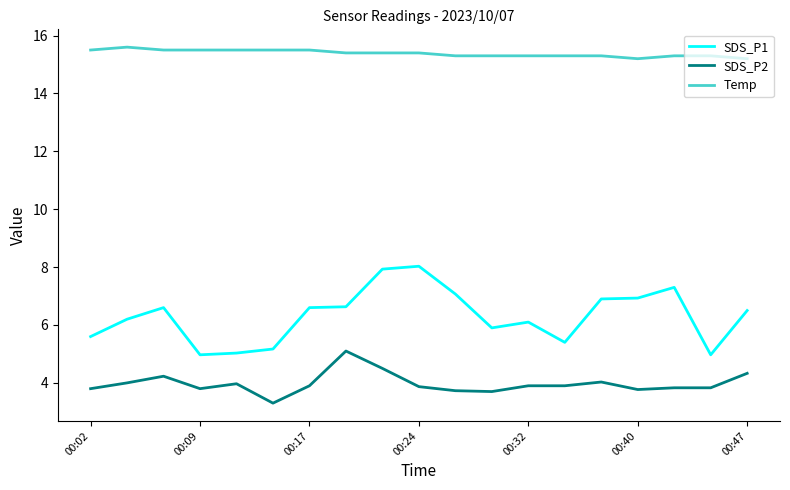

True or false: Temp and SDS_P2 cross at least once.

False